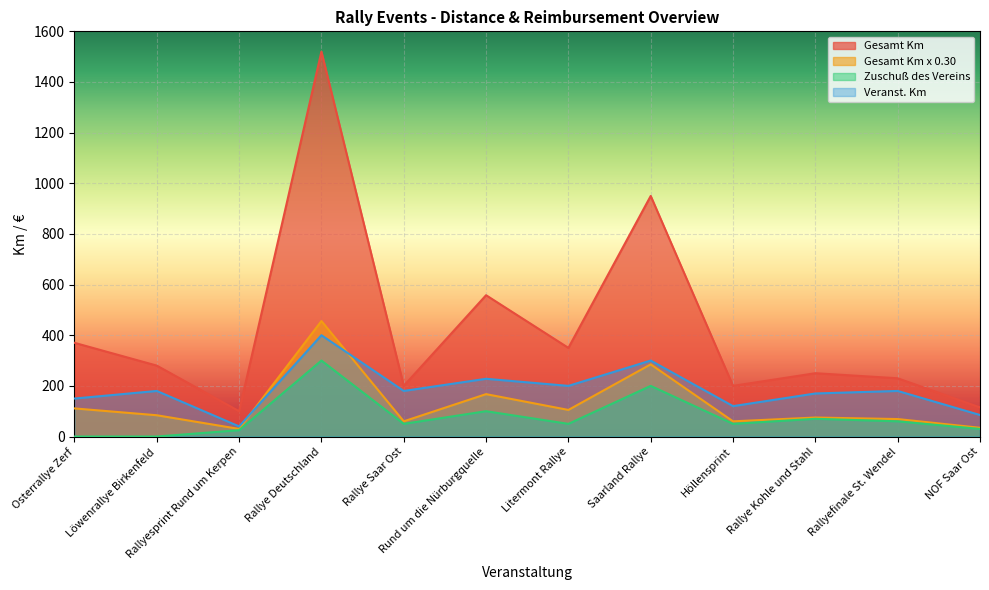

True or false: Zuschuß des Vereins has a value of 0.0 at Löwenrallye Birkenfeld.

True